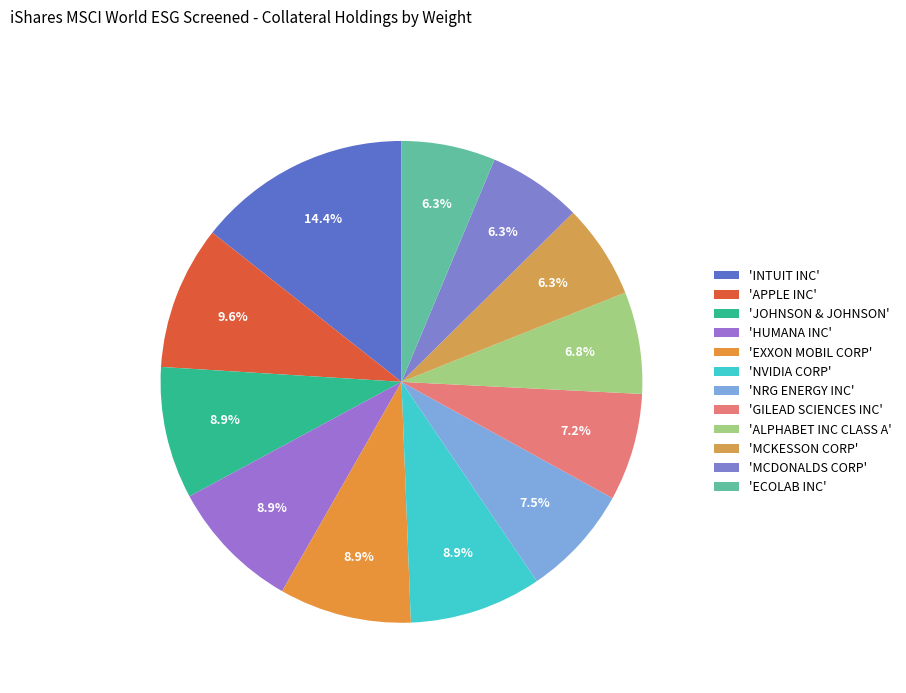

How many segments does this pie chart have?

12